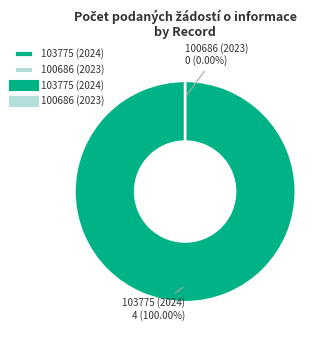

True or false: 103775 accounts for 100% of the total.

True